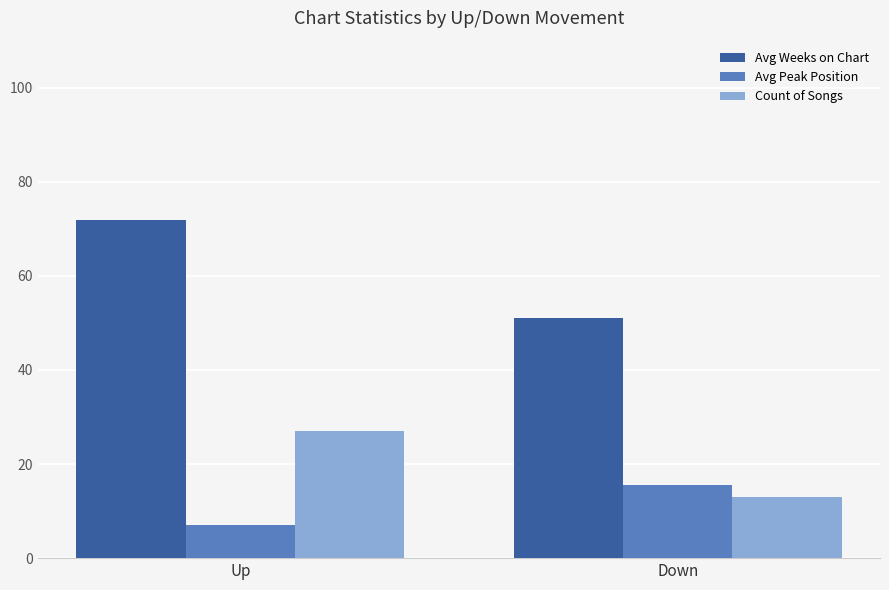

What is the difference between the highest and lowest values at Up?

64.7